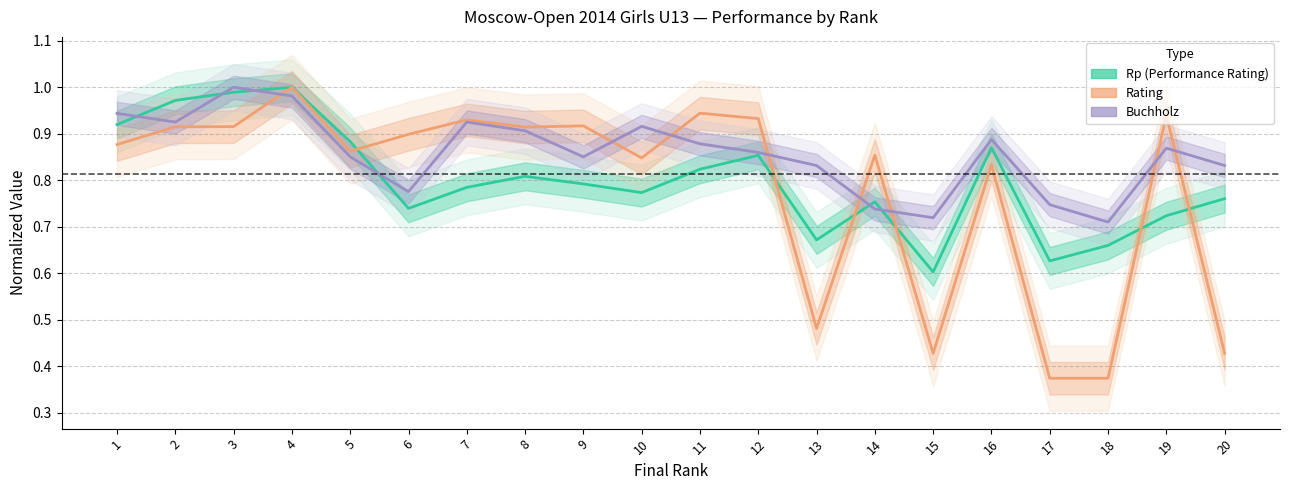

What is the average value of the Buchholz series?

0.9